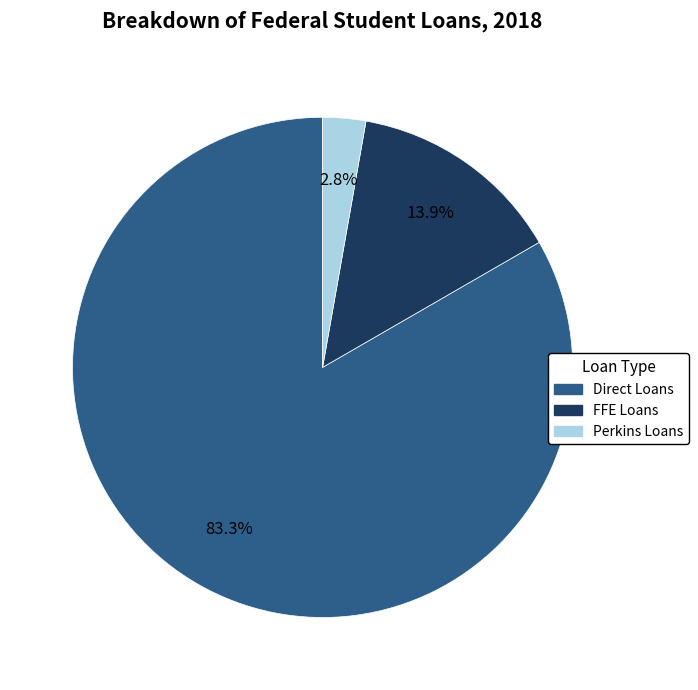

Is there any slice that represents more than half of the pie?

Yes